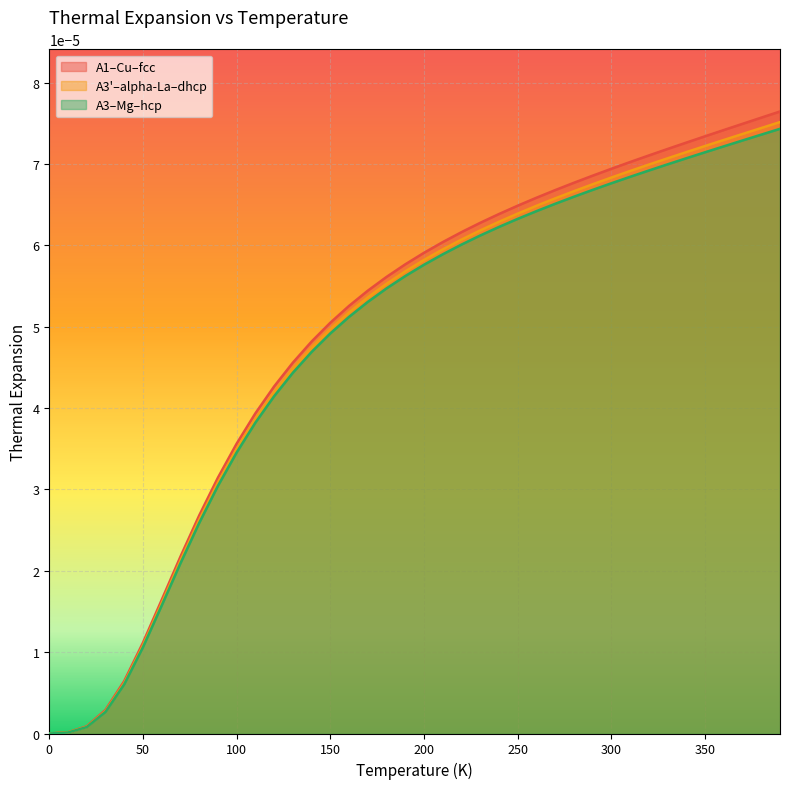

Which series has the largest range (max minus min)?

A1–Cu–fcc